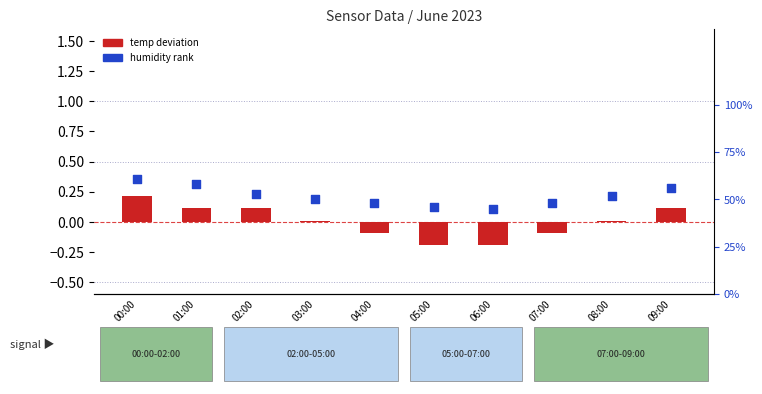

At how many categories does at least one series exceed 0?

10